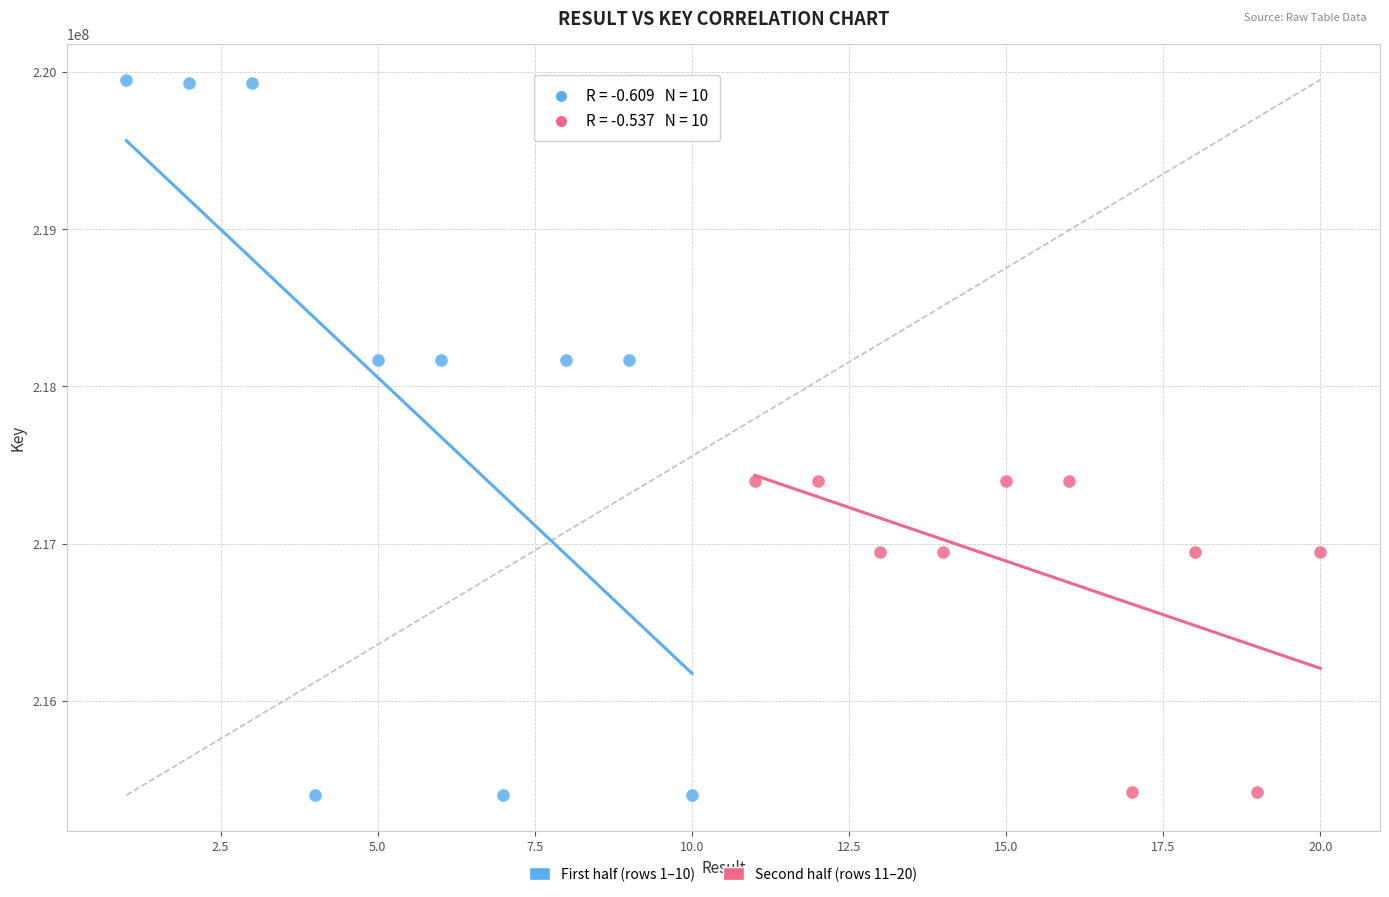

Which series reaches the maximum Y coordinate?

First half (rows 1–10)